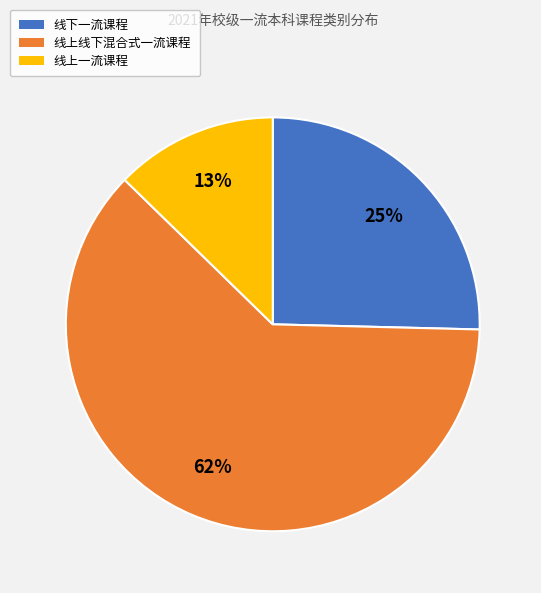

The 线上一流课程 slice represents 13% of the pie. True or false?

True